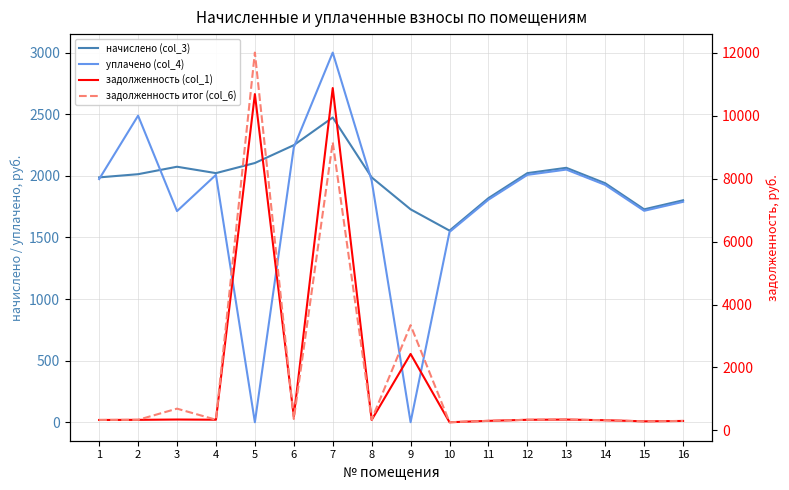

Is the value of уплачено (col_4) at 16 greater than the value of задолженность (col_1) at 5?

No